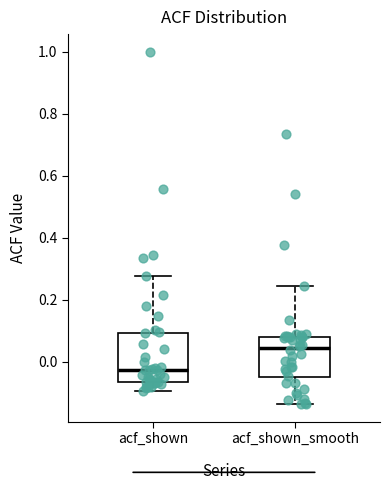

Reading left to right, transcribe this box plot: for each box, give where its median line is, the range the box spans, and where its two whiskers end, as read against the y-axis. The values are not printed on the chart, so give them approximately, as read against the axis.

acf_shown: median -0.02, box -0.06 to 0.10, whiskers -0.10 to 0.28
acf_shown_smooth: median 0.04, box -0.06 to 0.08, whiskers -0.14 to 0.24